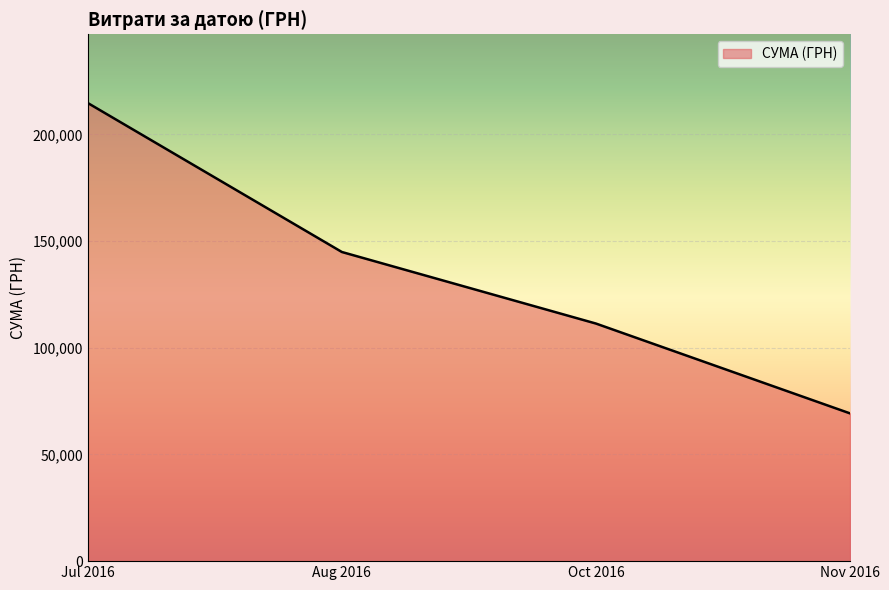

True or false: the data has more than 2 interior local peaks.

False